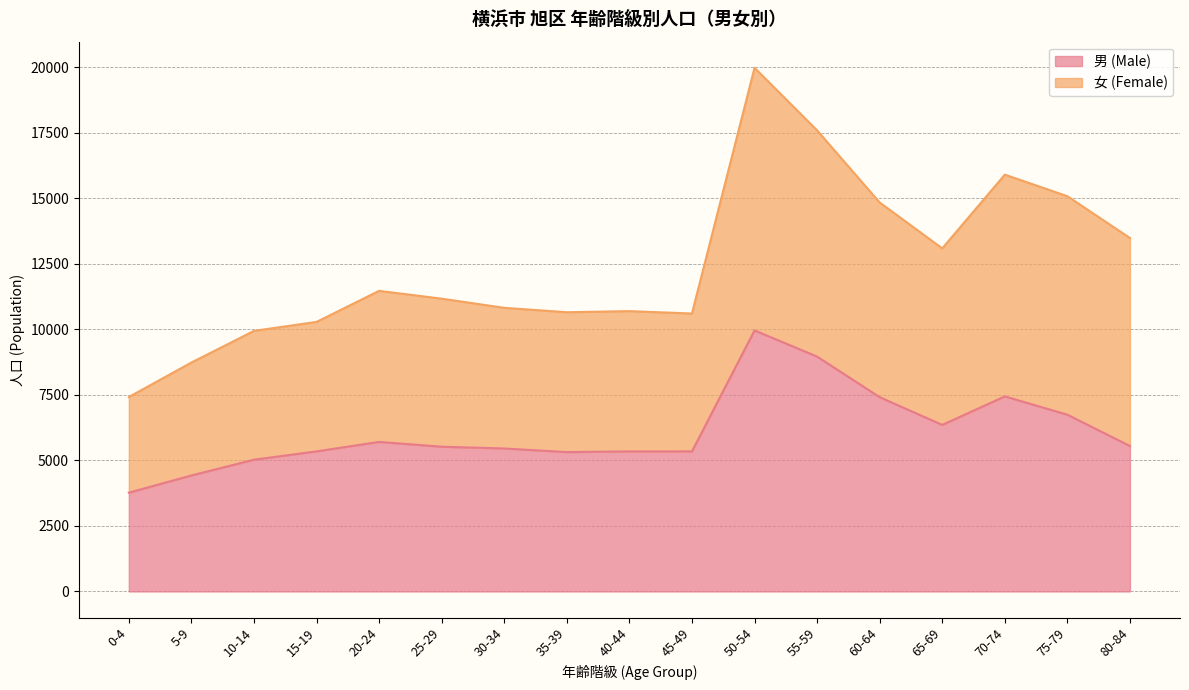

True or false: 男 (Male) has more than 0 interior local peaks.

True